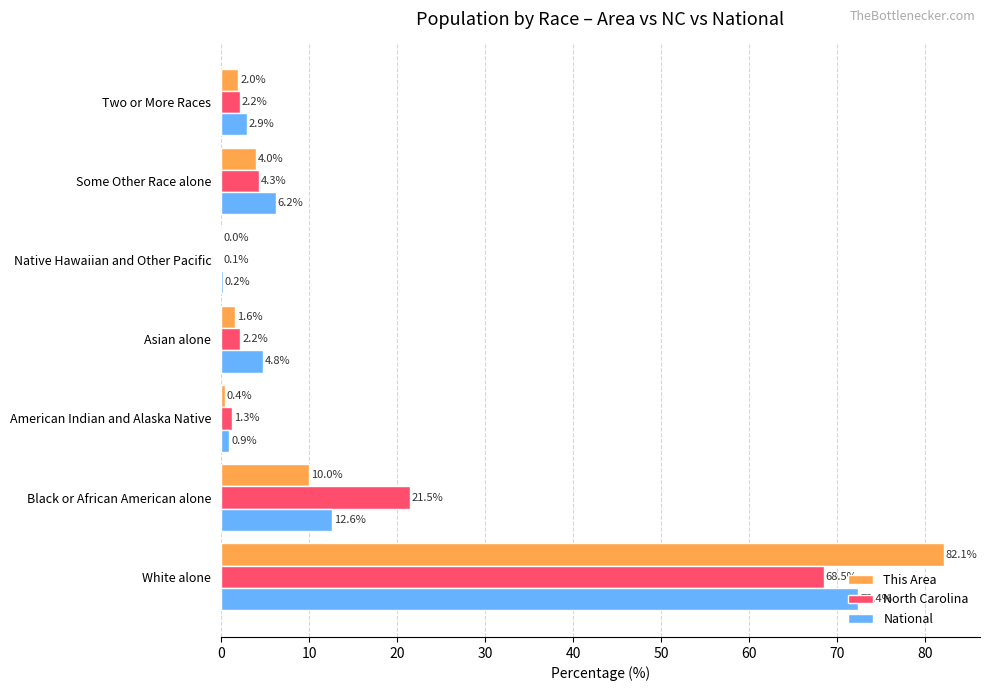

Which series changed the most between Native Hawaiian and Other Pacific and Two or More Races?

National